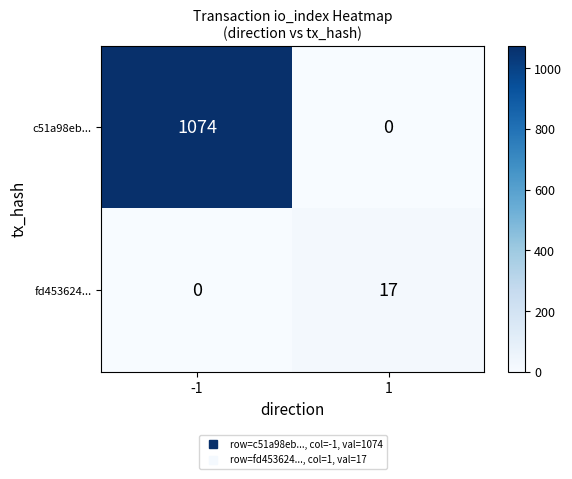

The value of fd453624... at 1 is 17. True or false?

True